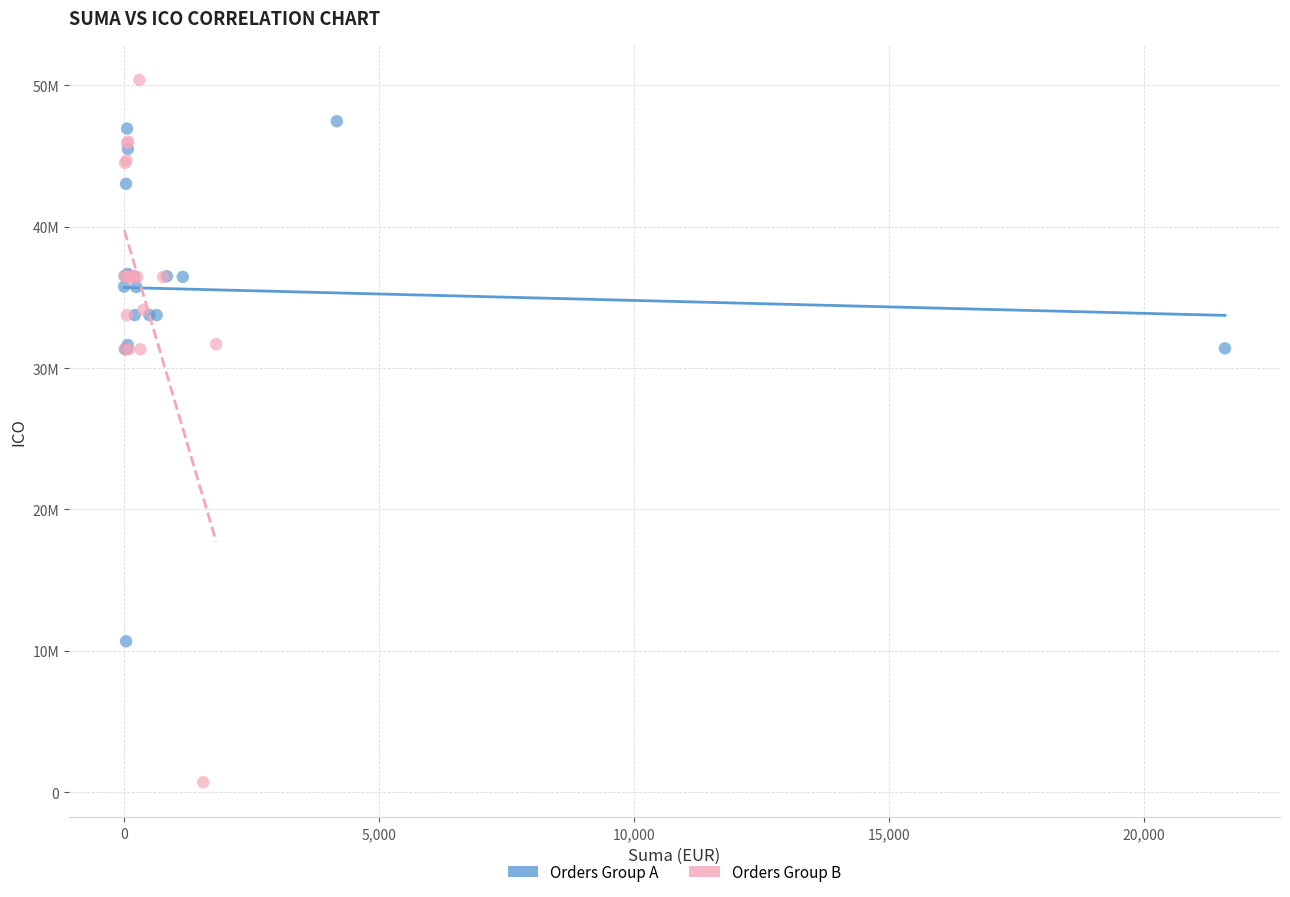

Which series reaches the maximum Y coordinate?

Orders Group B